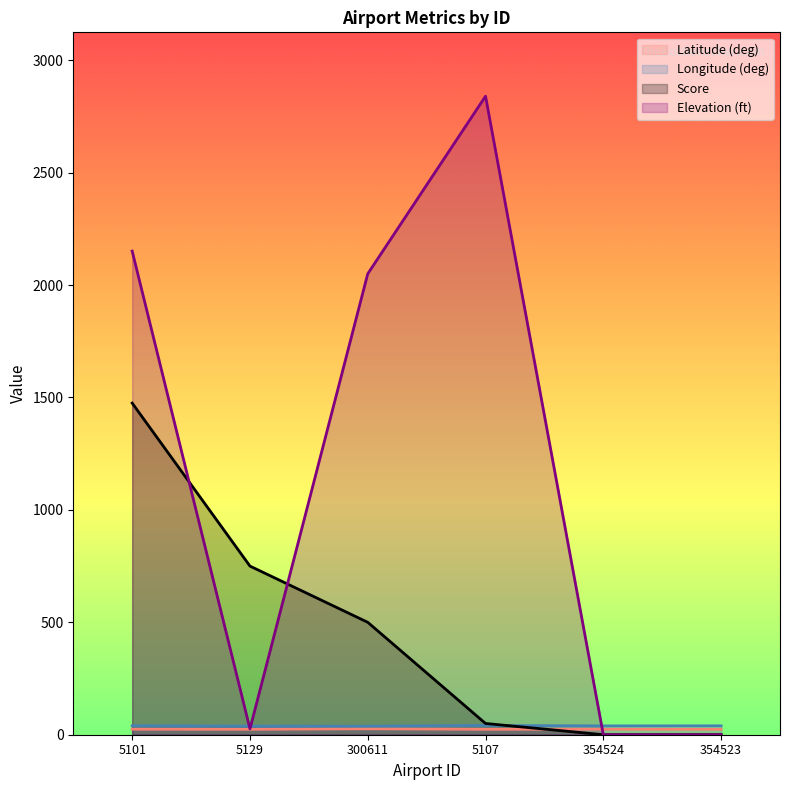

Which series has the widest spread of values?

Elevation (ft)